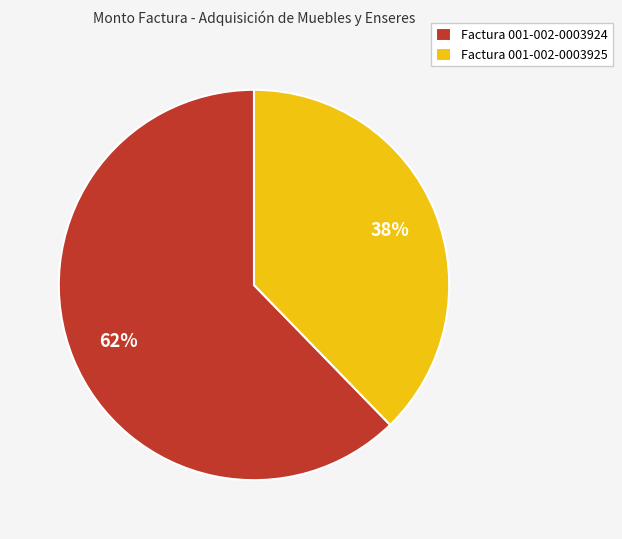

Do Factura 001-002-0003925 and Factura 001-002-0003924 together represent more than half of the pie?

Yes